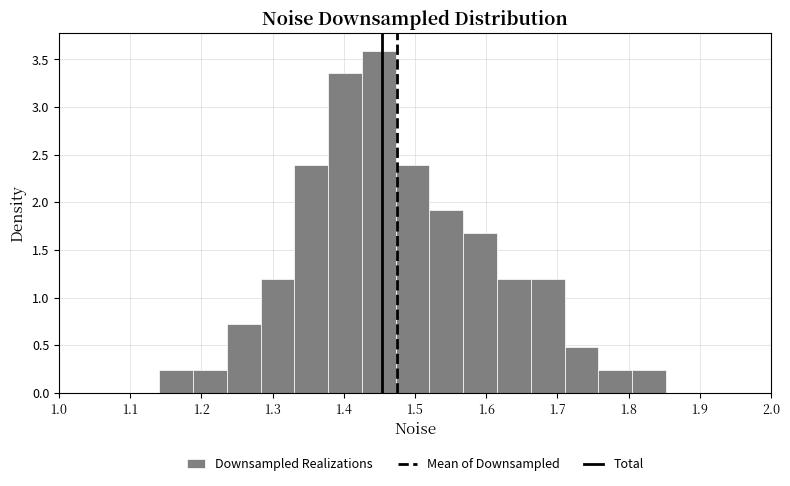

What is the height of the bar covering 1.71 to 1.76 on the x-axis? Neither the bar edges nor the heights are printed on the chart, so give them approximately, as read against the axes.

0.50